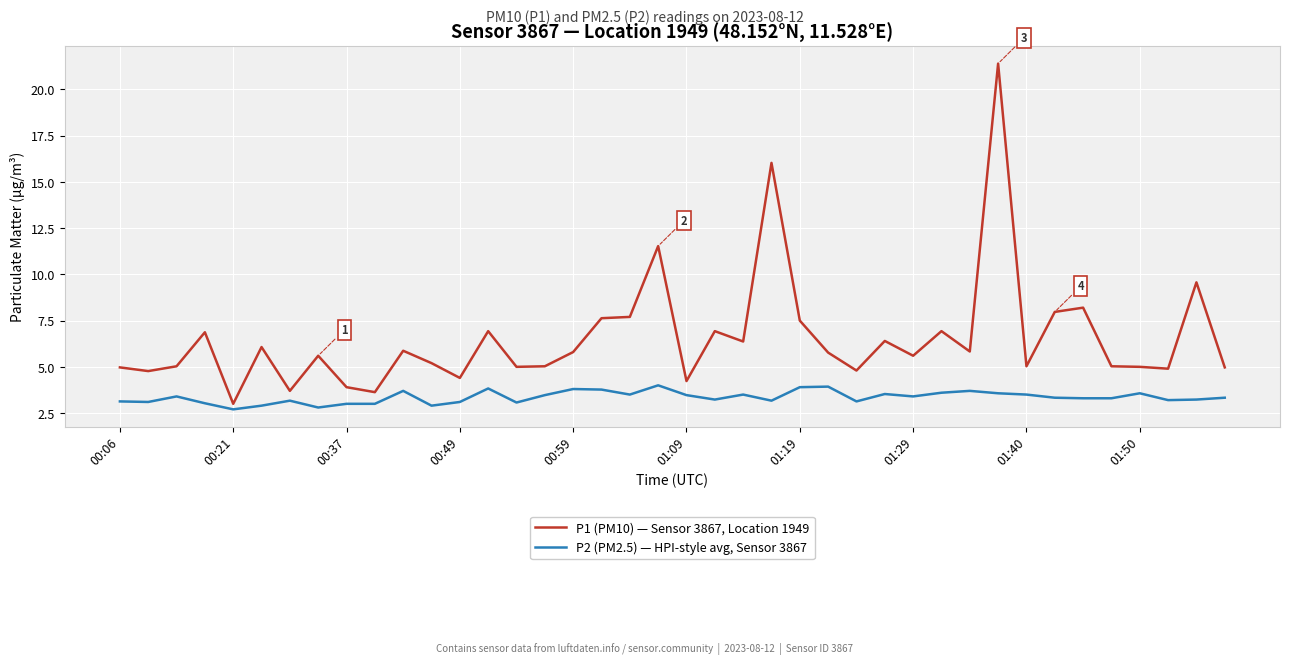

List the series in order of their overall mean, highest first.

P1 (PM10) — Sensor 3867, Location 1949, P2 (PM2.5) — HPI-style avg, Sensor 3867